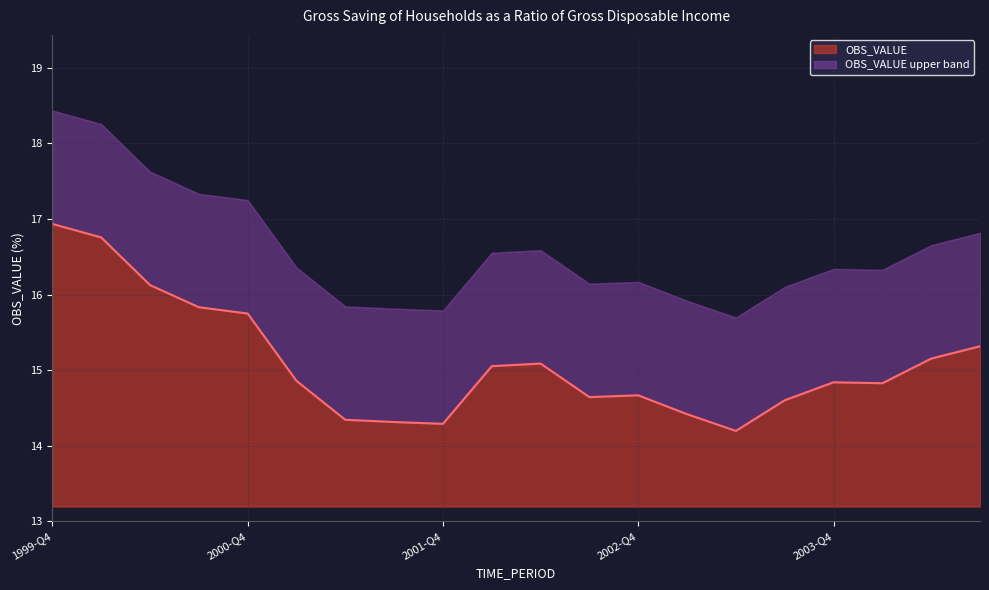

What is the sum of the values at 2002-Q2 and 2000-Q1?

31.8